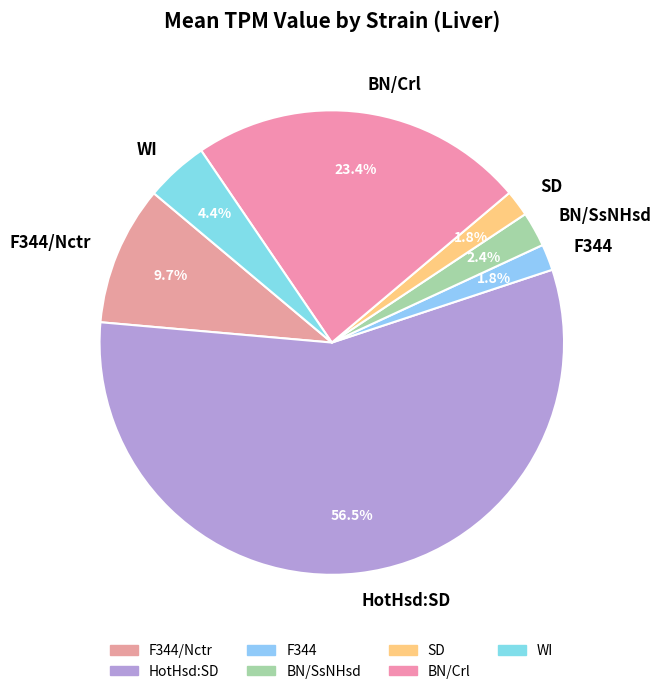

Which category has the biggest portion of the pie?

HotHsd:SD